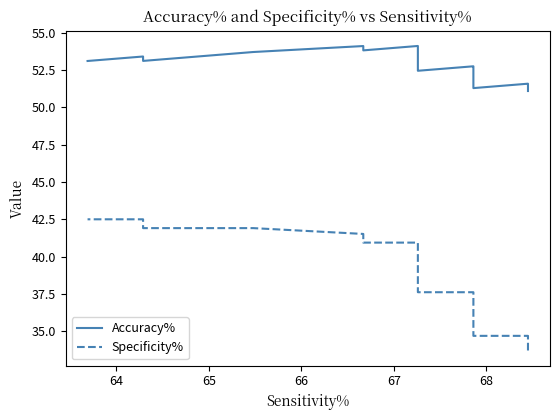

The Accuracy% series shows 78.5 at 69. True or false?

False